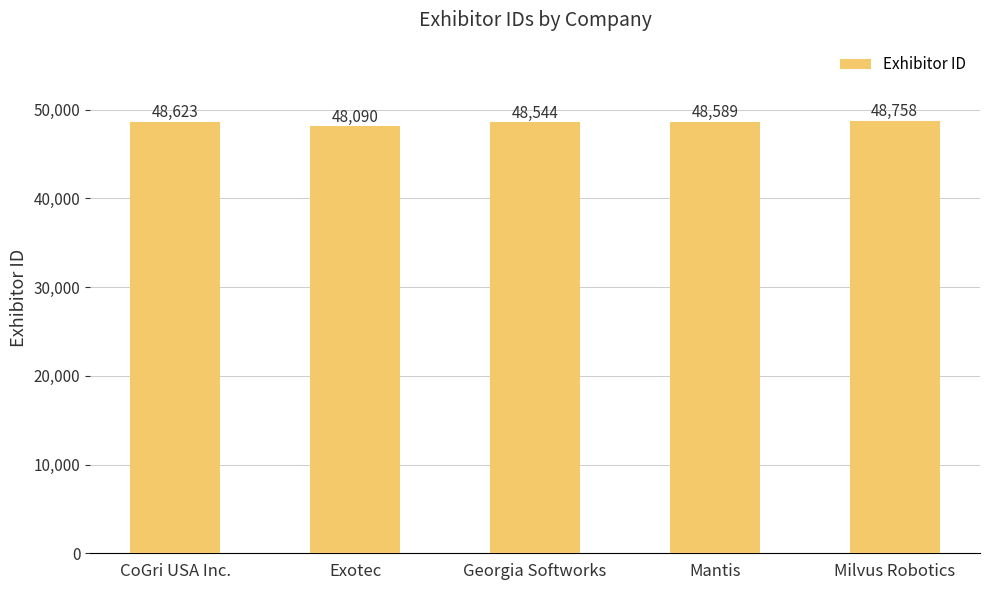

Reading left to right, extract all data points from this chart.

CoGri USA Inc.=48623	Exotec=48090	Georgia Softworks=48544	Mantis=48589	Milvus Robotics=48758